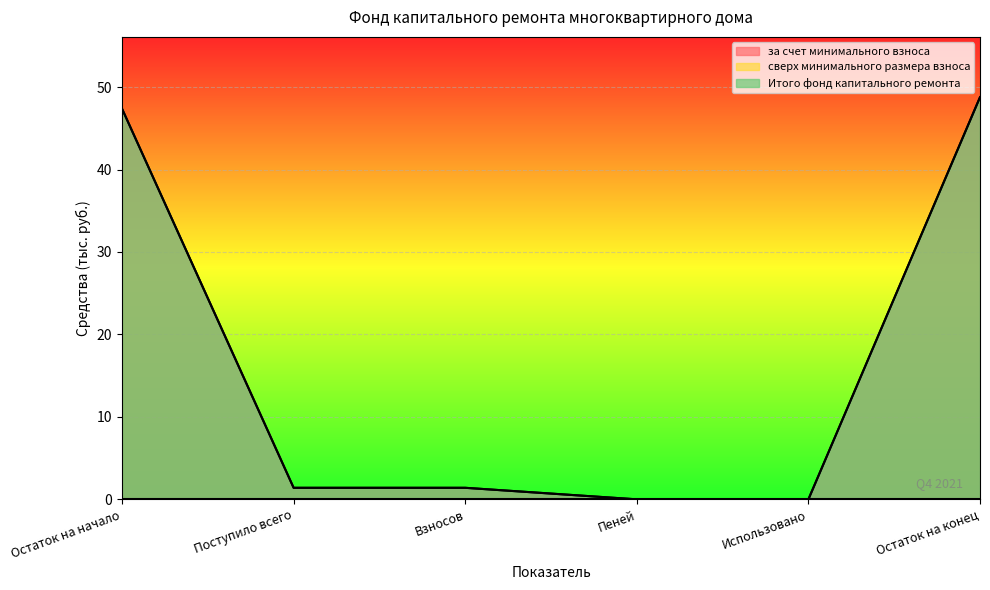

List the series in order of their peak value, highest first.

за счет минимального взноса, Итого фонд капитального ремонта